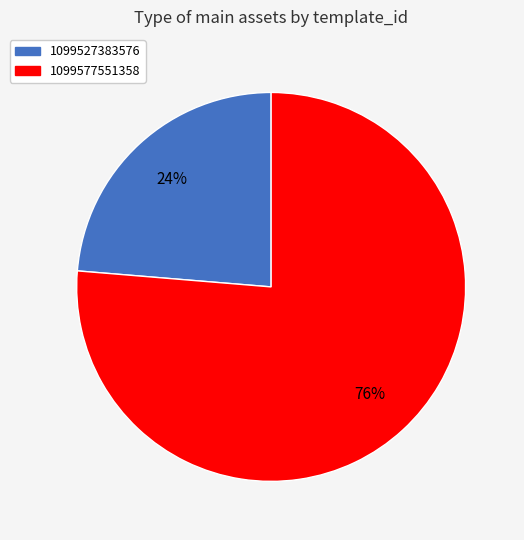

Rank the categories by value from highest to lowest.

1099577551358, 1099527383576